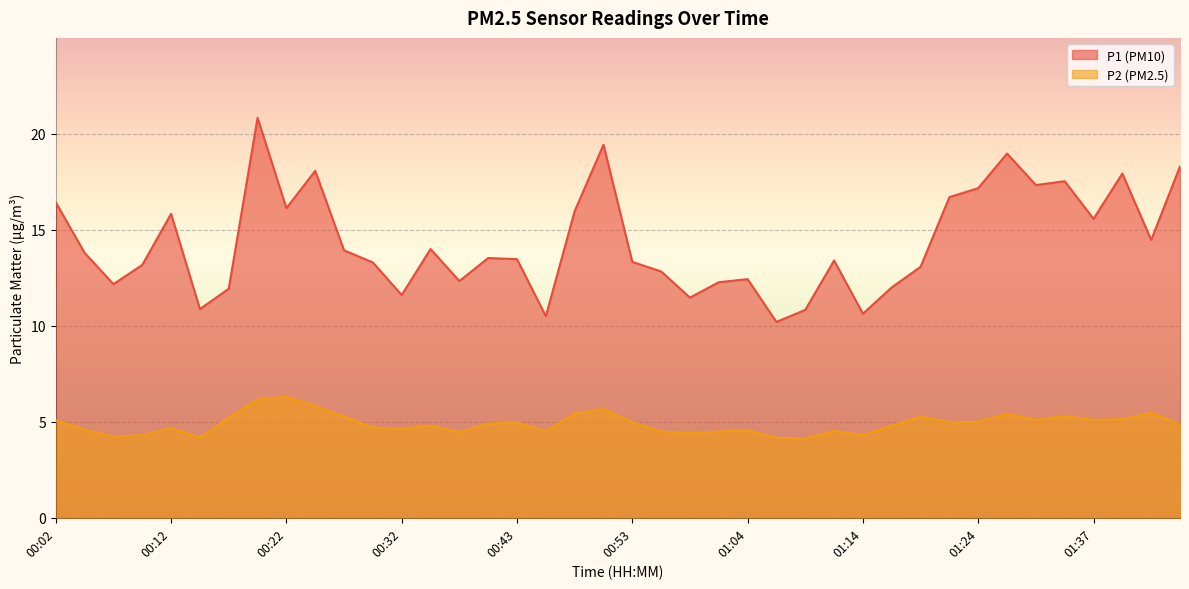

At which category is the sum across all series the highest?

00:19